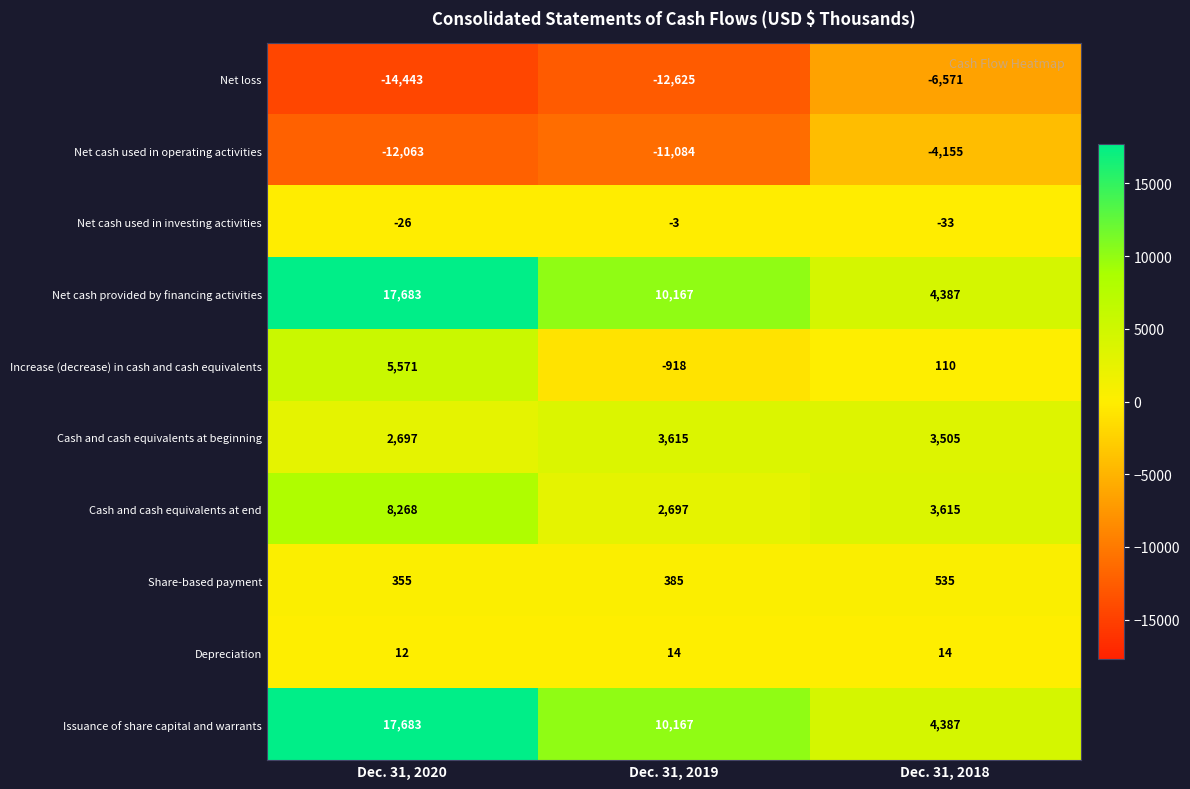

How many Net loss values are between -14443 and -6571?

3